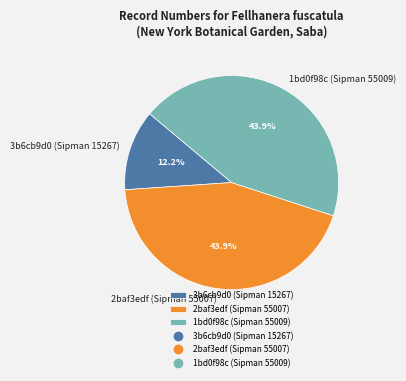

Does 2baf3edf (Sipman 55007) account for over 50% of the chart?

No